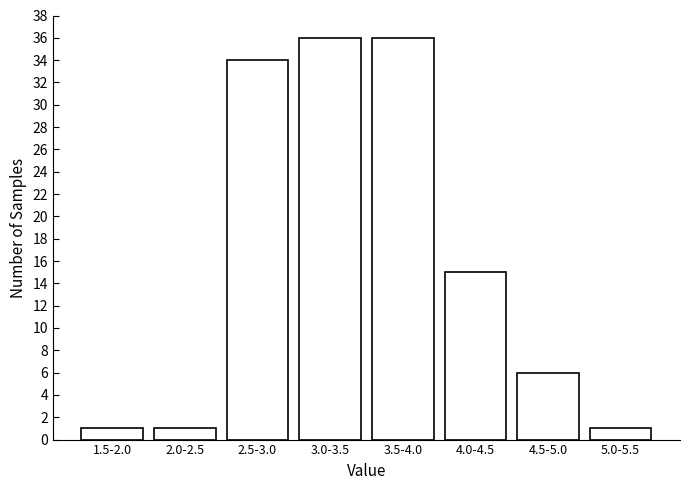

Reading left to right, what are all the values shown in this chart?

1.5-2.0=1	2.0-2.5=1	2.5-3.0=34	3.0-3.5=36	3.5-4.0=36	4.0-4.5=15	4.5-5.0=6	5.0-5.5=1